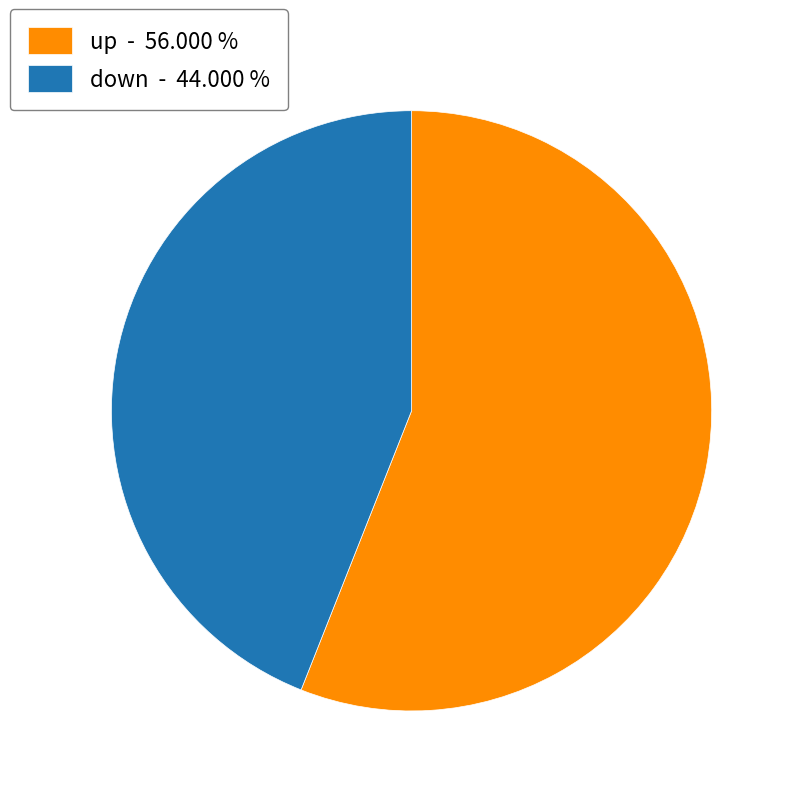

Is down - 44.000 % the majority of the pie?

No